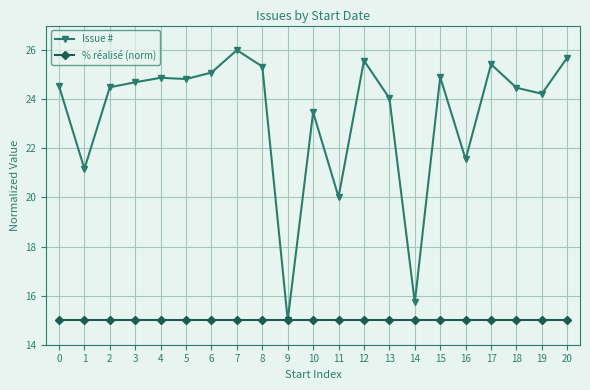

Rank the series by their average value, from highest to lowest.

Issue #, % réalisé (norm)